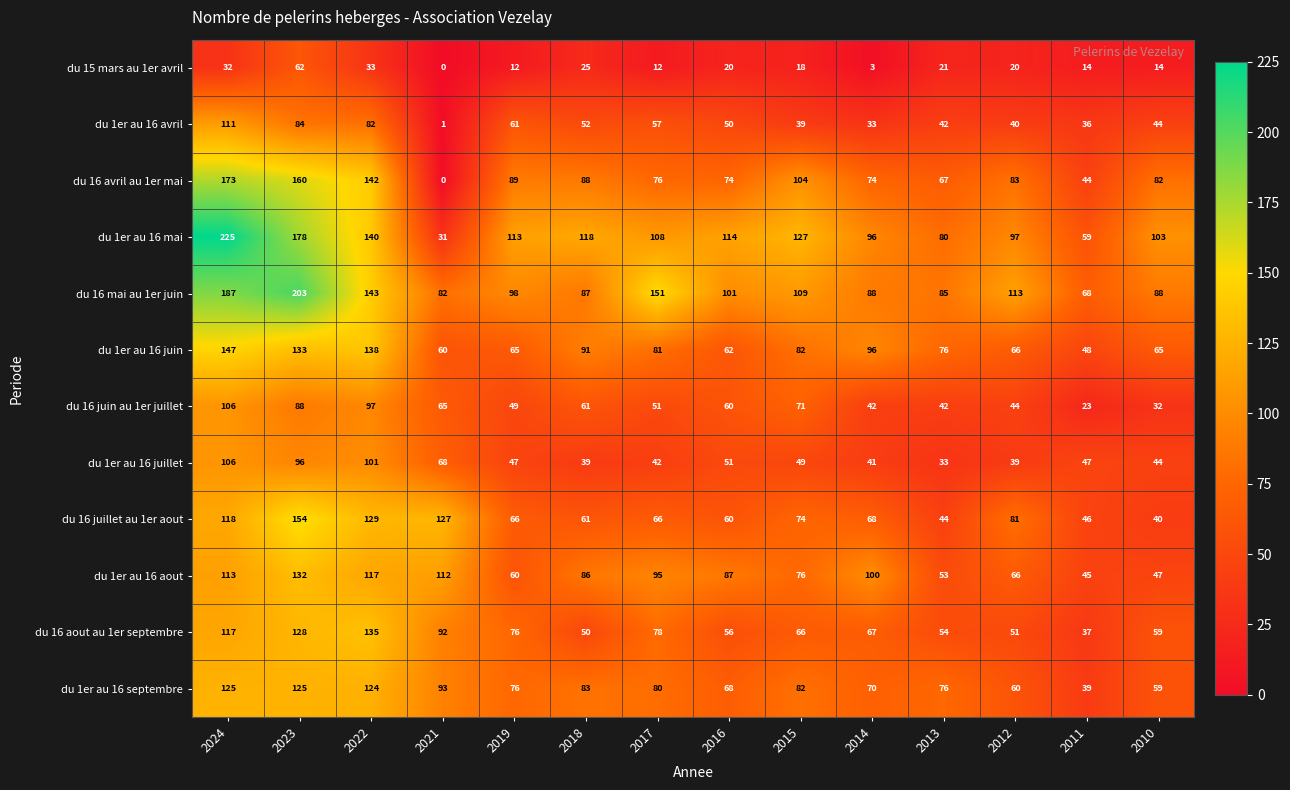

What is the difference between the second highest and minimum values in the du 1er au 16 avril series?

83